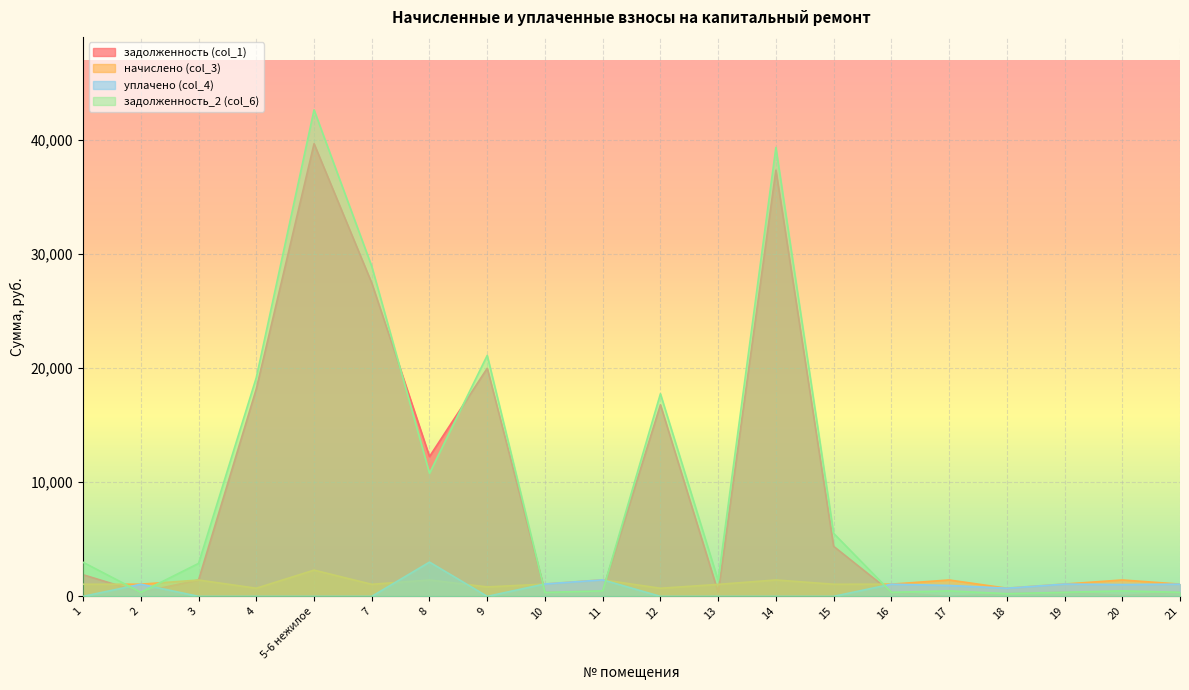

Reading right to left, transcribe all the data shown in this chart.

задолженность (col_1): 21=357.4	20=78.2	19=359.1	18=238.3	17=0.0	16=355.7	15=4381.7	14=37321.6	13=349.9	12=16779.6	11=482.4	10=359.1	9=19976.3	8=12240.2	7=27434.5	5-6 нежилое=39641.9	4=18174.9	3=1435.6	2=354.9	1=1892.4
начислено (col_3): 21=1072.2	20=1434.7	19=1077.3	18=714.8	17=1434.7	16=1067.2	15=1062.2	14=1434.7	13=1049.6	12=709.8	11=1447.3	10=1077.3	9=825.6	8=1434.7	7=1054.6	5-6 нежилое=2298.0	4=712.3	3=1429.7	2=1064.7	1=1062.2
уплачено (col_4): 21=1072.2	20=1034.7	19=1077.3	18=714.8	17=956.2	16=1067.2	15=0.0	14=0.0	13=0.0	12=0.0	11=1447.3	10=1088.3	9=0.0	8=3000.0	7=0.0	5-6 нежилое=0.0	4=0.0	3=0.0	2=1064.7	1=0.0
задолженность_2 (col_6): 21=357.4	20=478.2	19=359.1	18=238.3	17=478.2	16=355.7	15=5517.9	14=39310.3	13=1403.4	12=17740.9	11=482.4	10=348.1	9=21100.6	8=10779.2	7=28896.4	5-6 нежилое=42603.7	4=19157.5	3=2886.6	2=354.9	1=2983.3